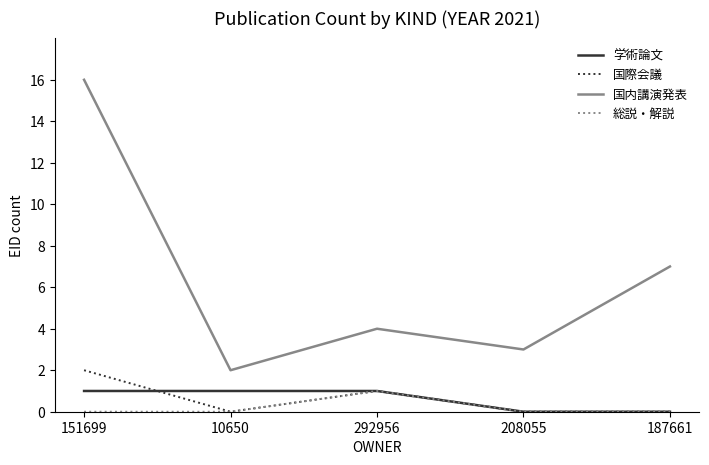

What is the average value of the 学術論文 series?

1